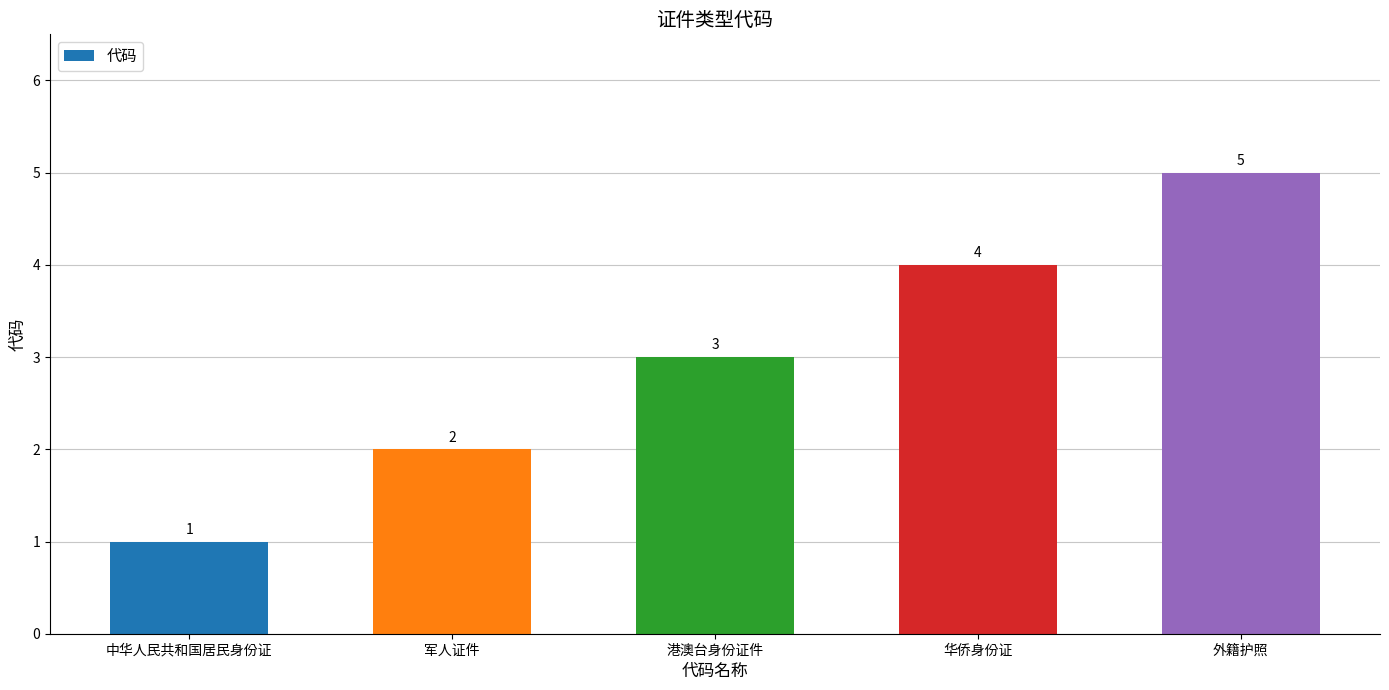

Rank the categories by value from lowest to highest.

中华人民共和国居民身份证, 军人证件, 港澳台身份证件, 华侨身份证, 外籍护照